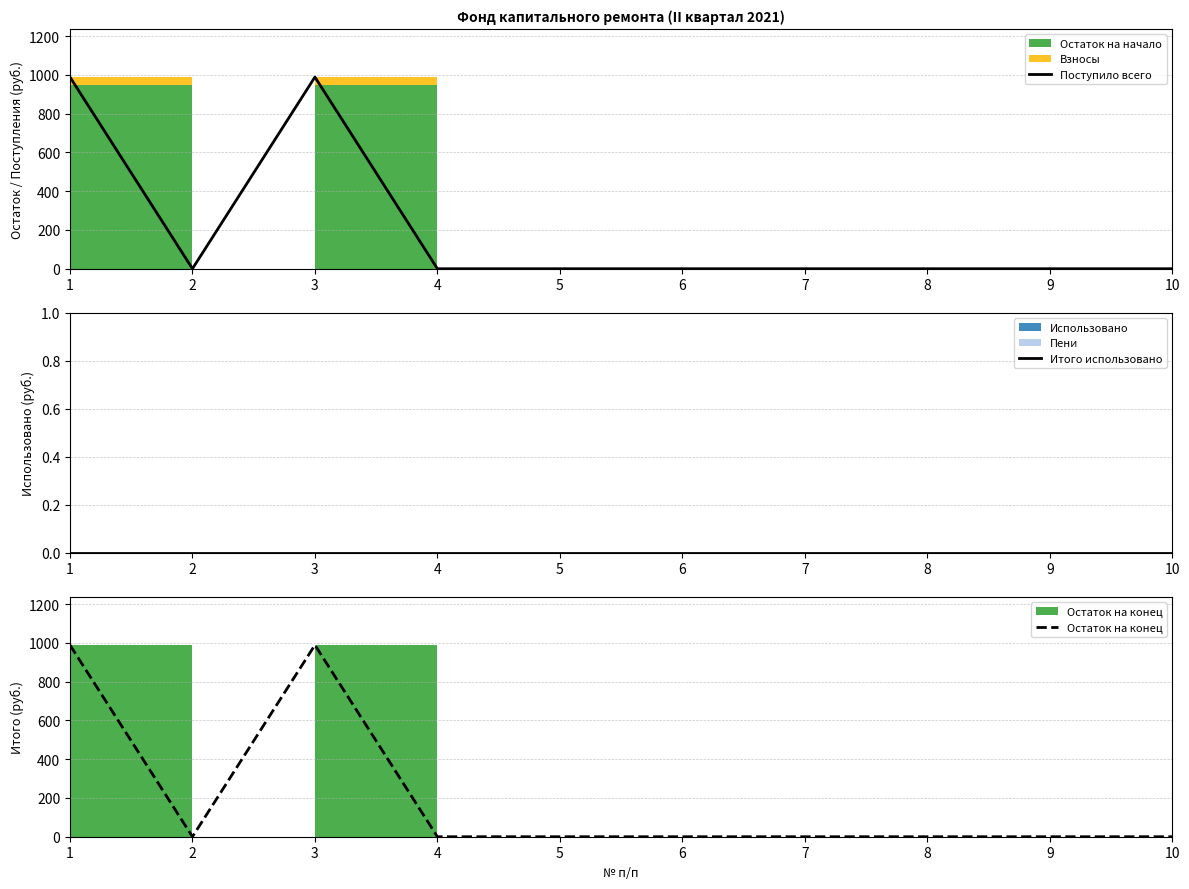

At how many categories does at least one series exceed 317?

2